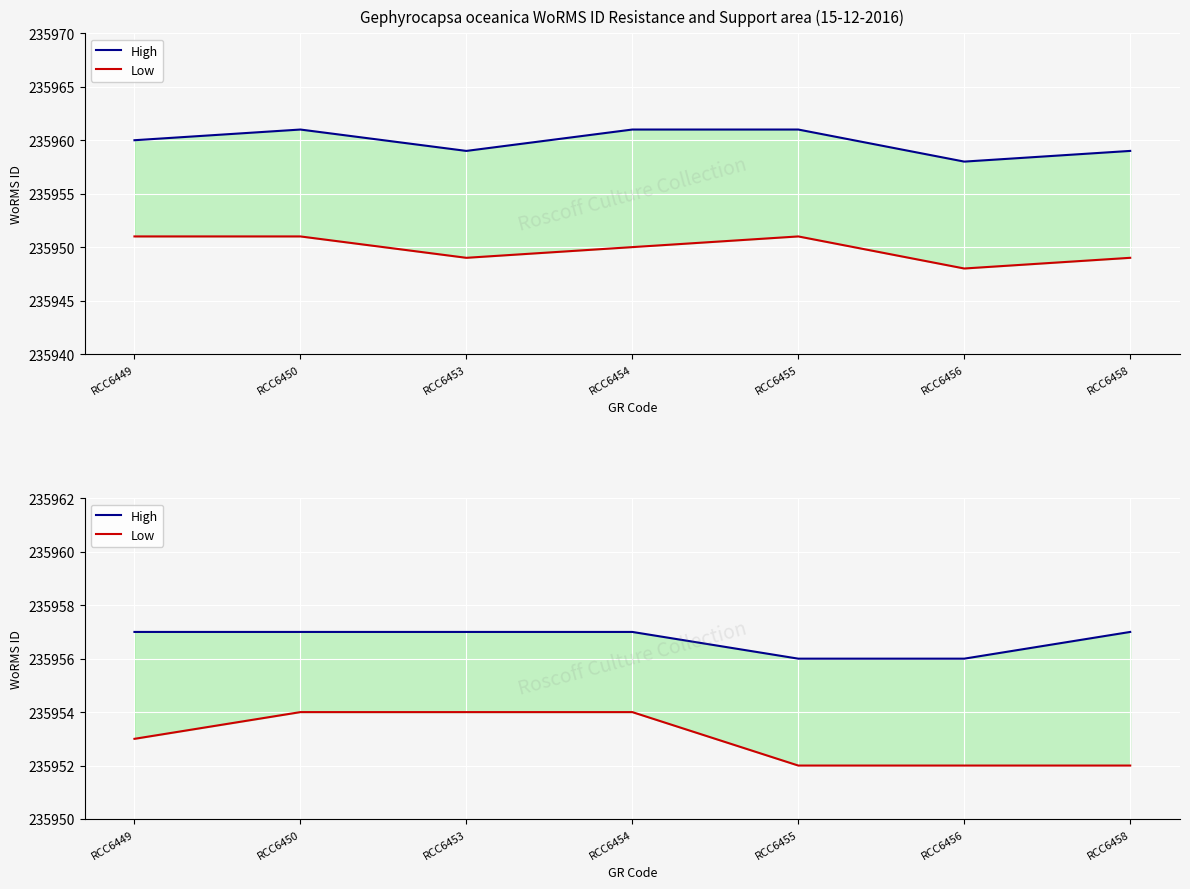

True or false: High and Low cross at least once.

False